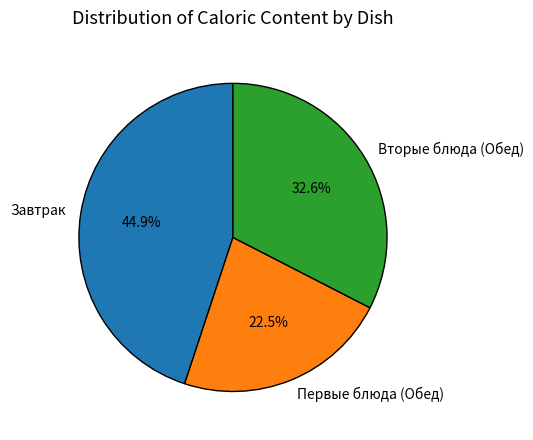

Is there any slice that represents more than half of the pie?

No